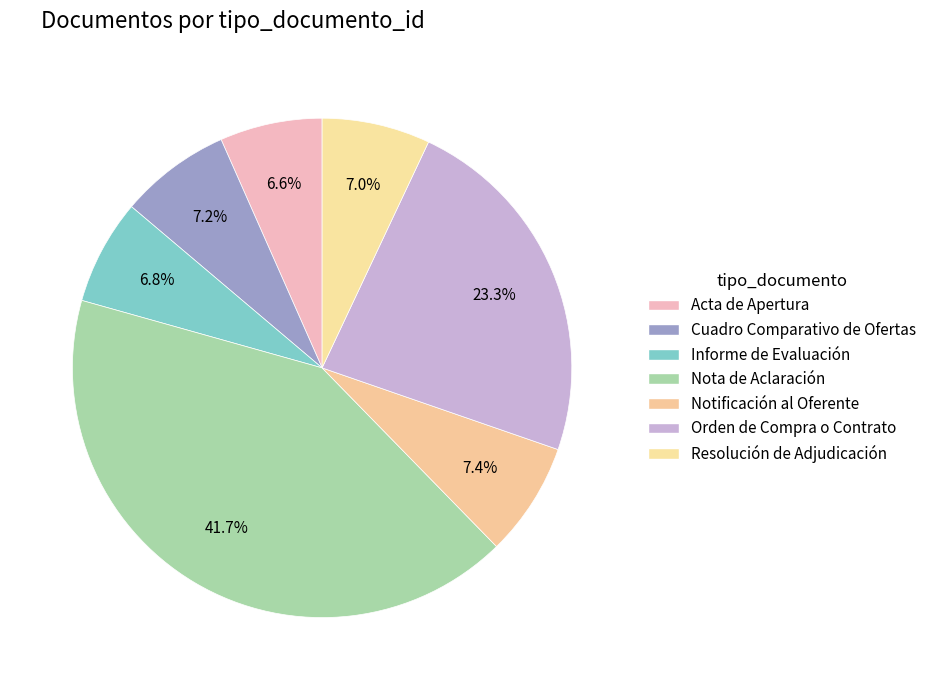

Is there any slice that represents more than half of the pie?

No